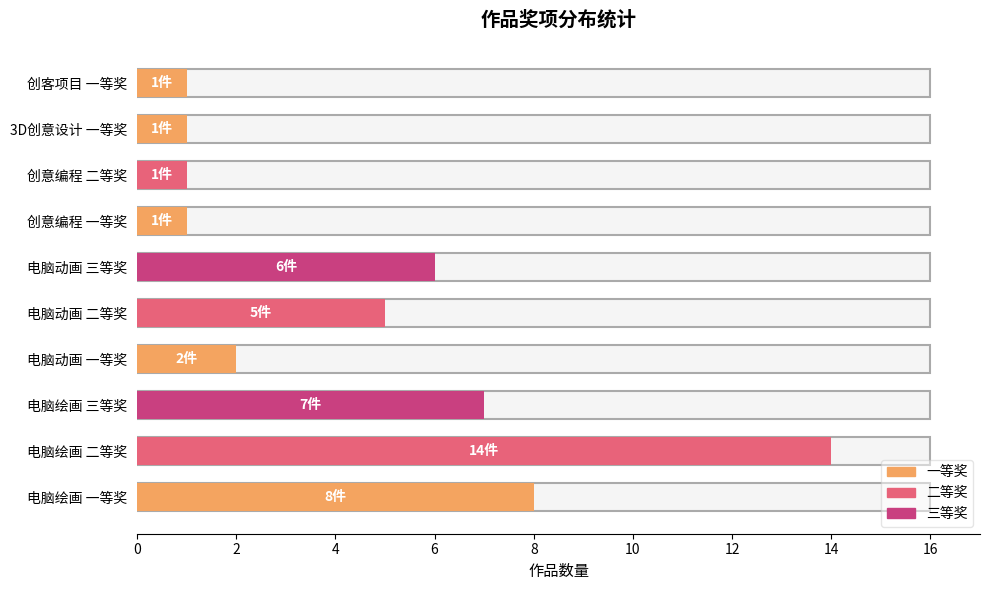

What is the lowest value of the 二等奖 series?

1